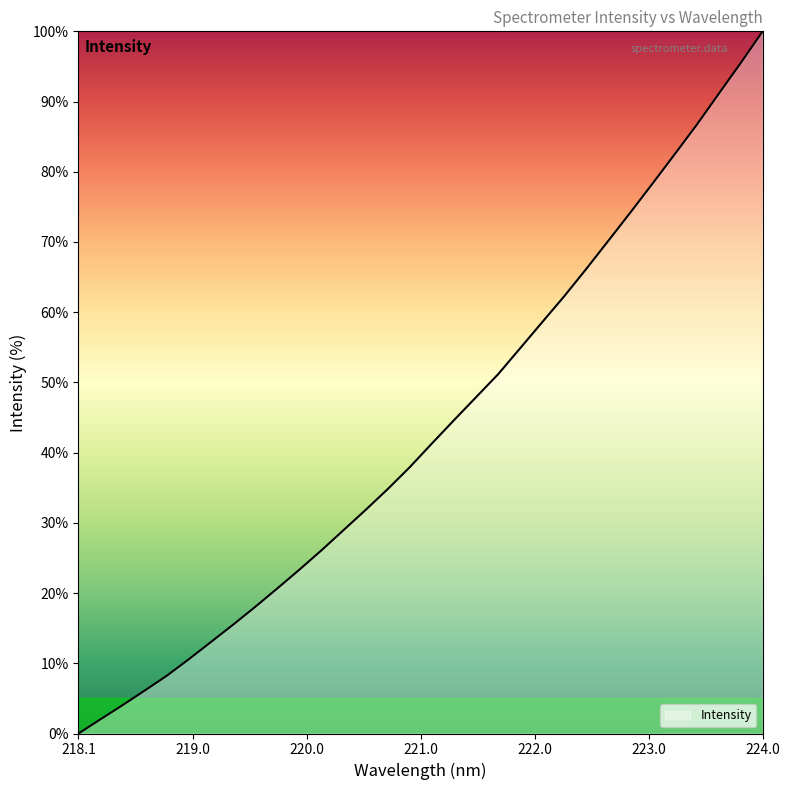

What is the maximum value shown in the chart?

100.0